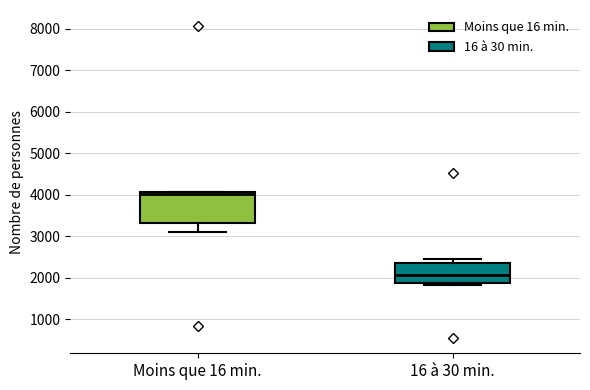

Where does the lower whisker of the box for Moins que 16 min. end on the y-axis? The values are not printed on the chart, so give them approximately, as read against the axis.

3100